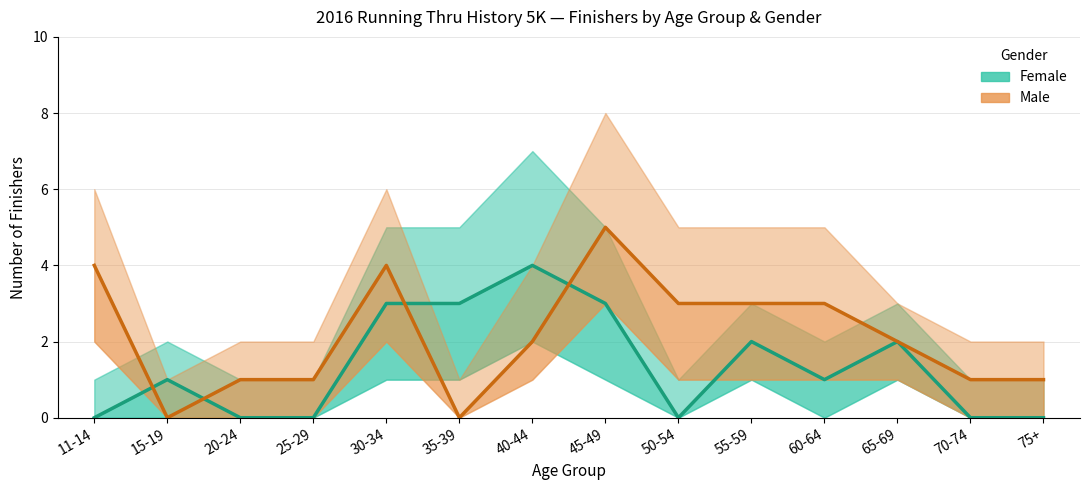

At which category does Male reach its first local peak?

30-34